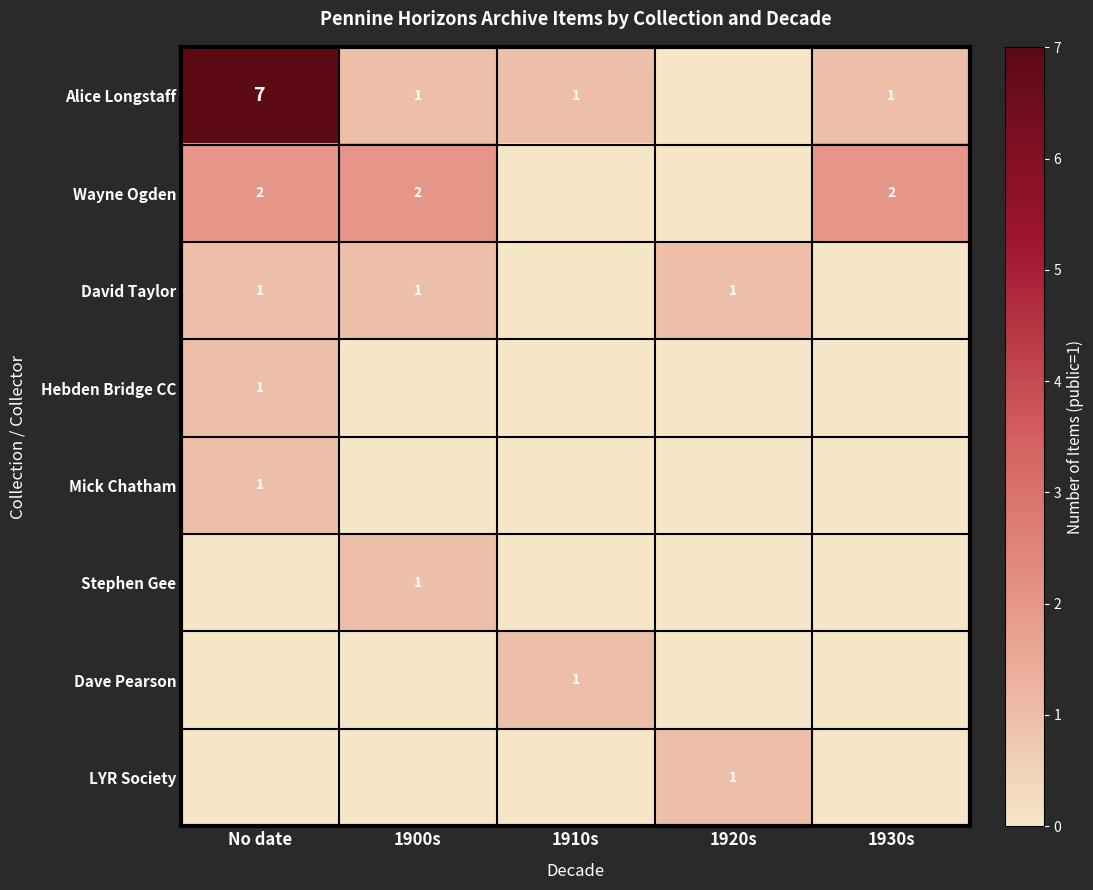

Is the value of Alice Longstaff at No date greater than the value of Wayne Ogden at No date?

Yes